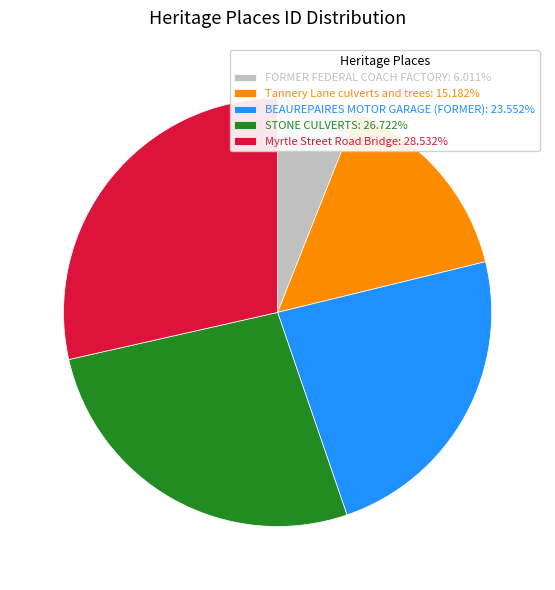

Does Myrtle Street Road Bridge represent more than half of the total?

No